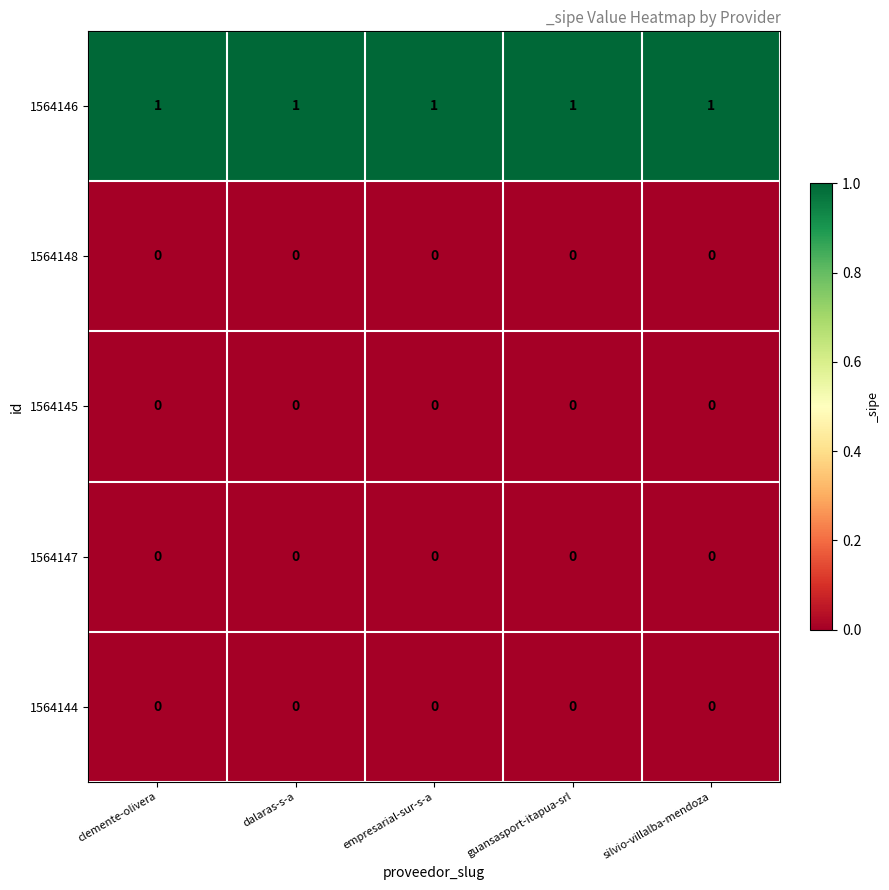

What is the maximum value shown in the chart?

1